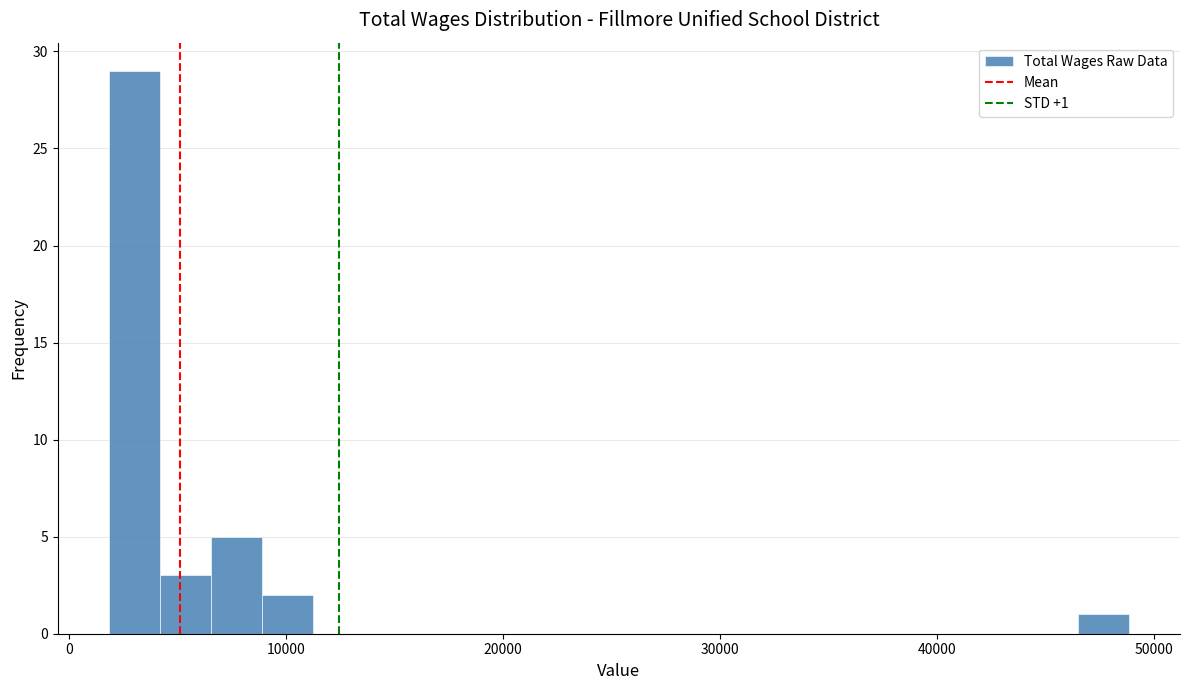

Around what value on the x-axis is the tallest bar? Give the approximate position of its centre, as read against the axis.

3000